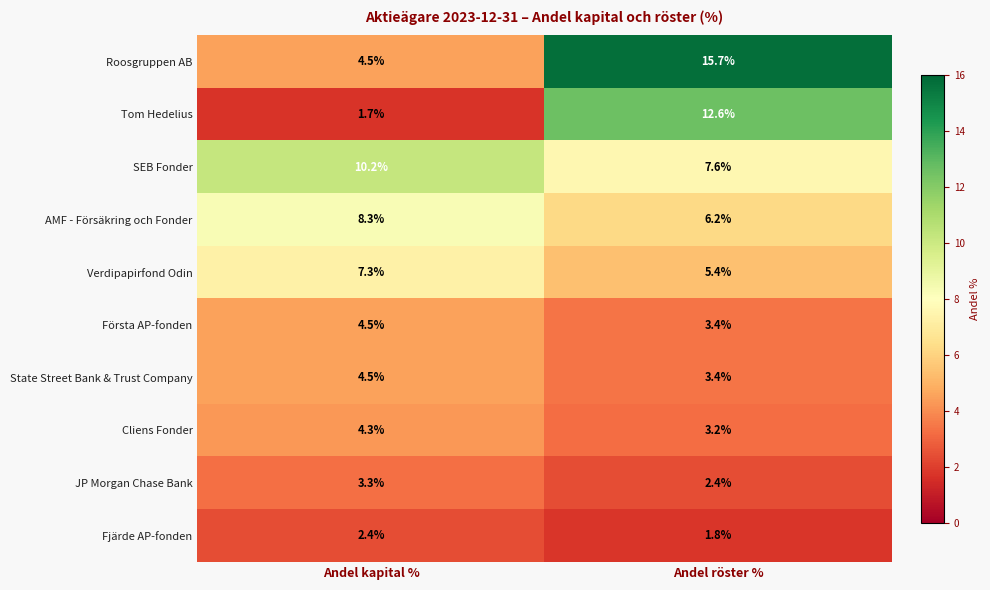

What is the minimum value shown in the chart?

1.7